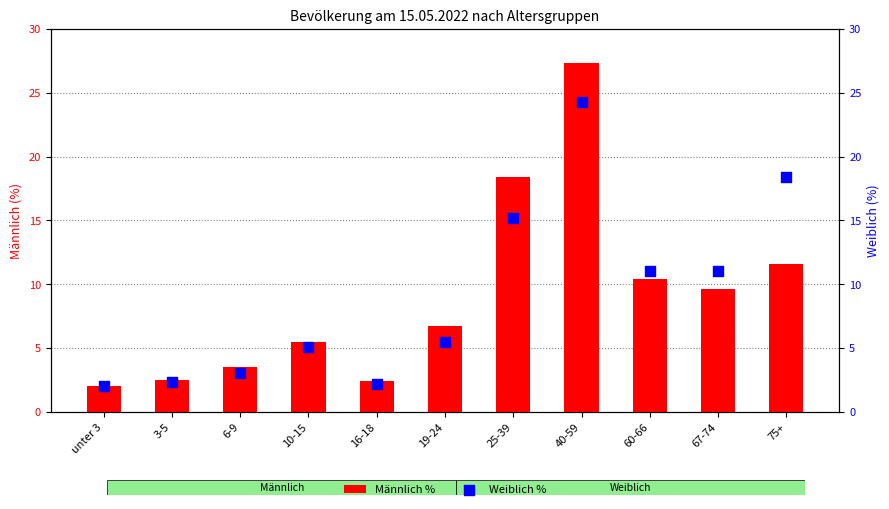

Which series contains the highest Y value?

Männlich %